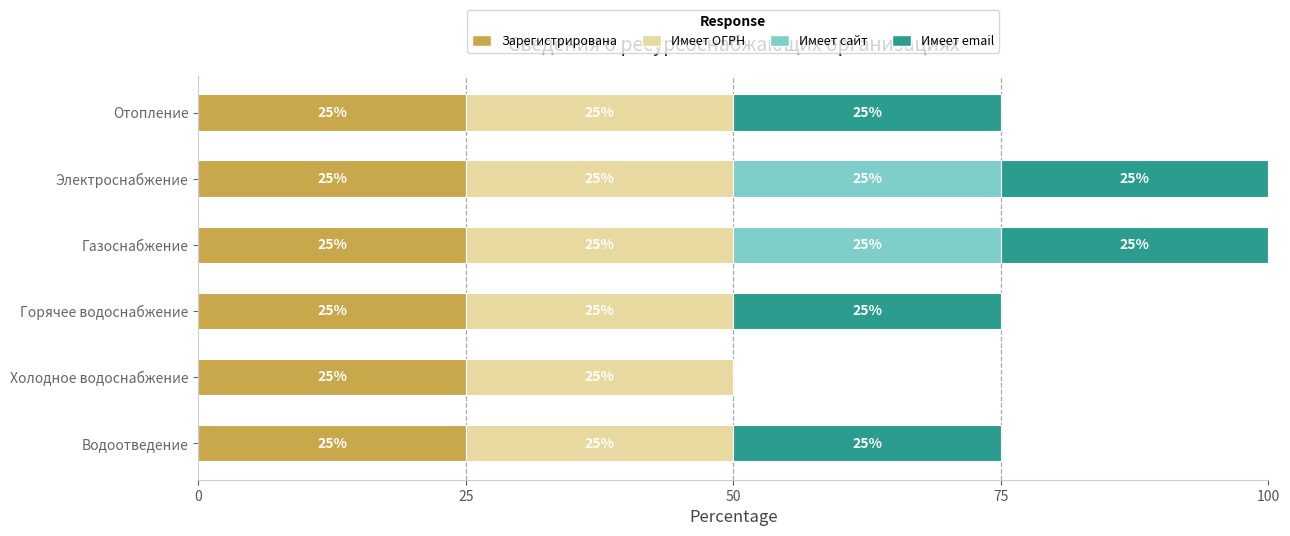

Is it true that Зарегистрирована equals 16 at Горячее водоснабжение?

False